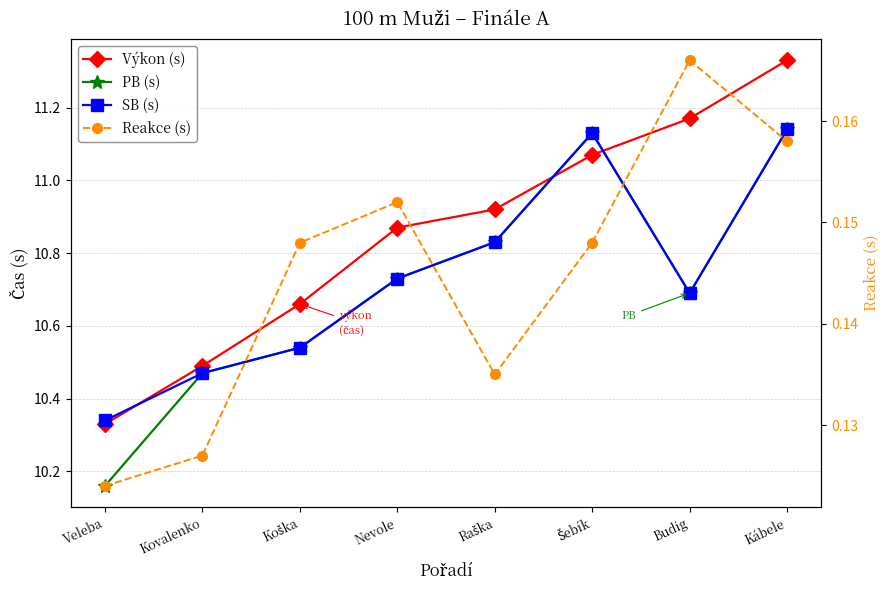

What is the average value of the PB (s) series?

10.7